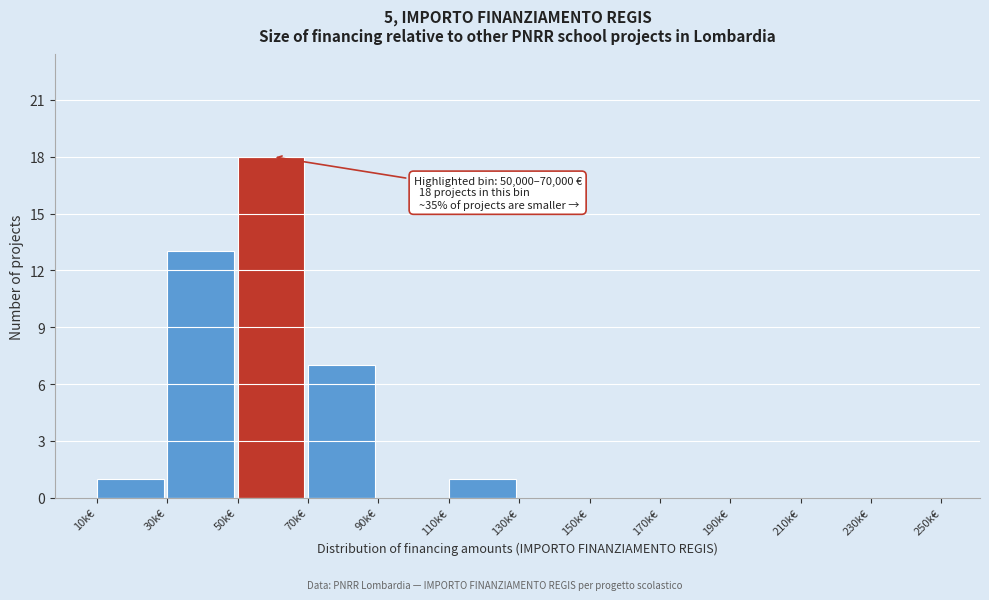

Reading left to right, list all the values displayed in this chart.

10k€=1	30k€=13	50k€=18	70k€=7	90k€=0	110k€=1	130k€=0	150k€=0	170k€=0	190k€=0	210k€=0	230k€=0